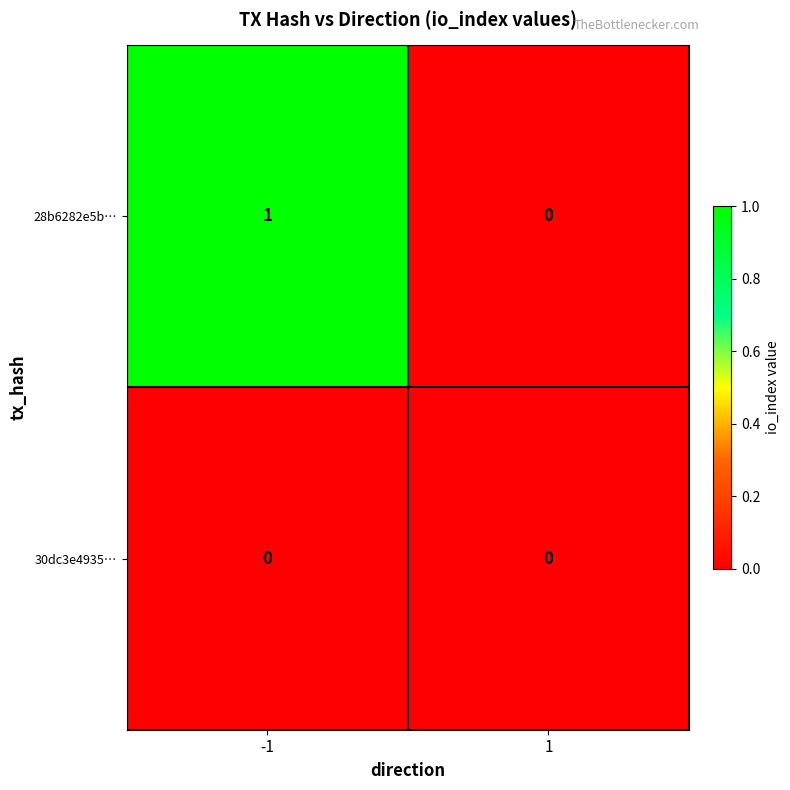

Reading left to right, what are all the values shown in this chart?

28b6282e5b…: 1	0
30dc3e4935…: 0	0